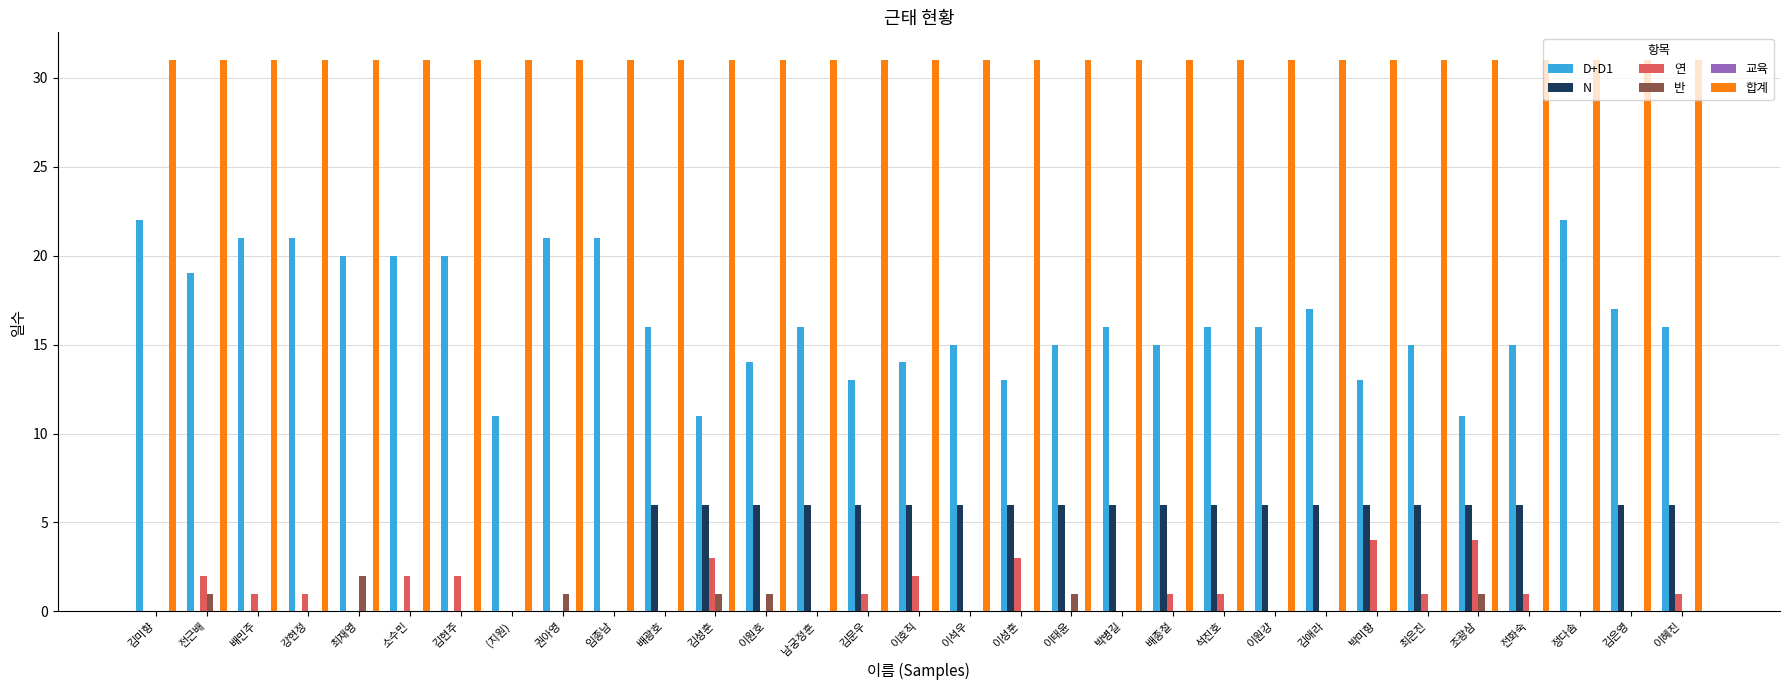

Which series has the widest spread of values?

D+D1